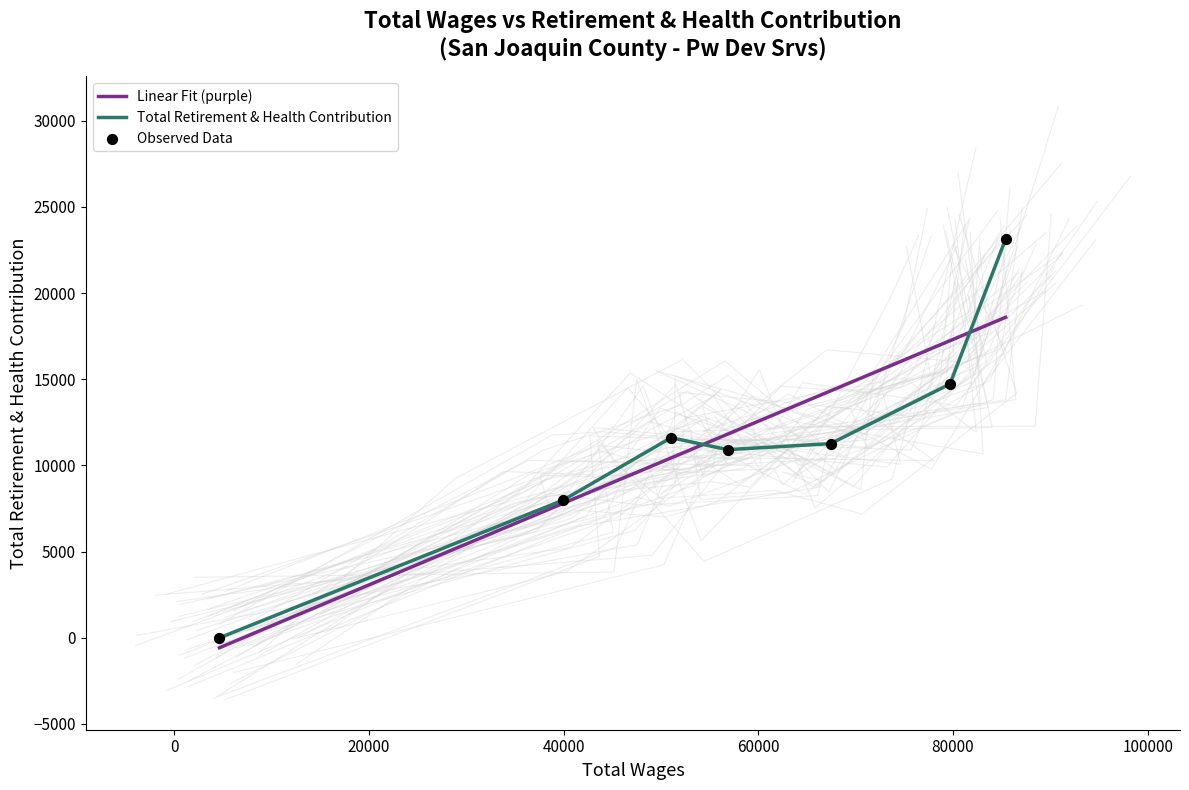

What are all the series names shown in the legend?

Linear Fit (purple), Total Retirement & Health Contribution, Observed Data